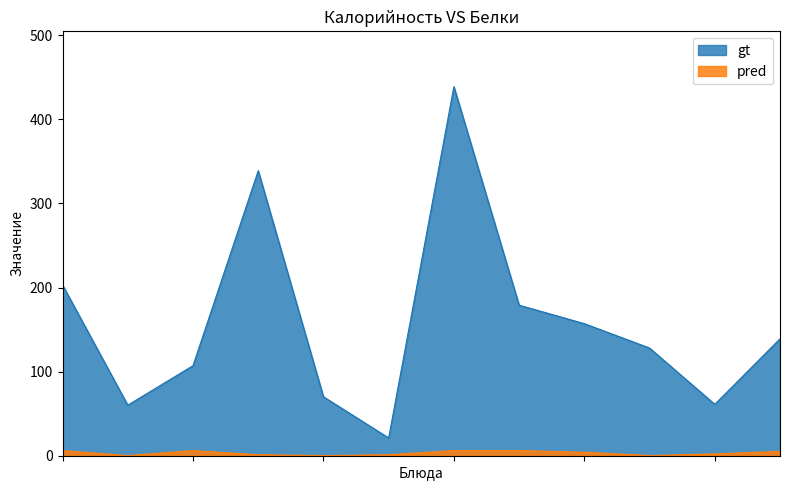

At how many categories does at least one series exceed 55?

11